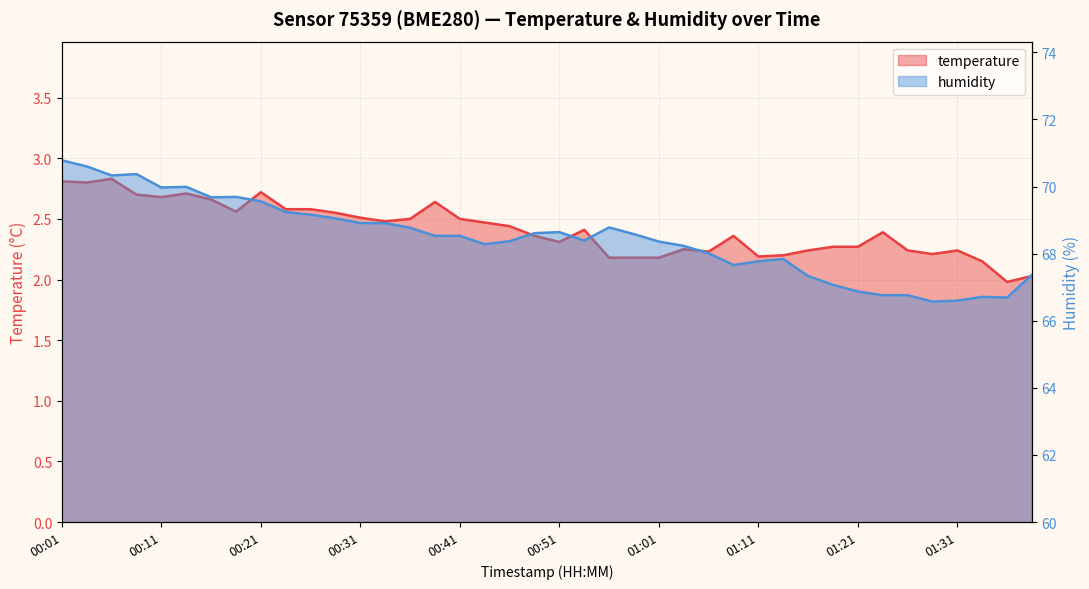

What is the difference between the humidity values at 00:44 and 01:19?

1.2